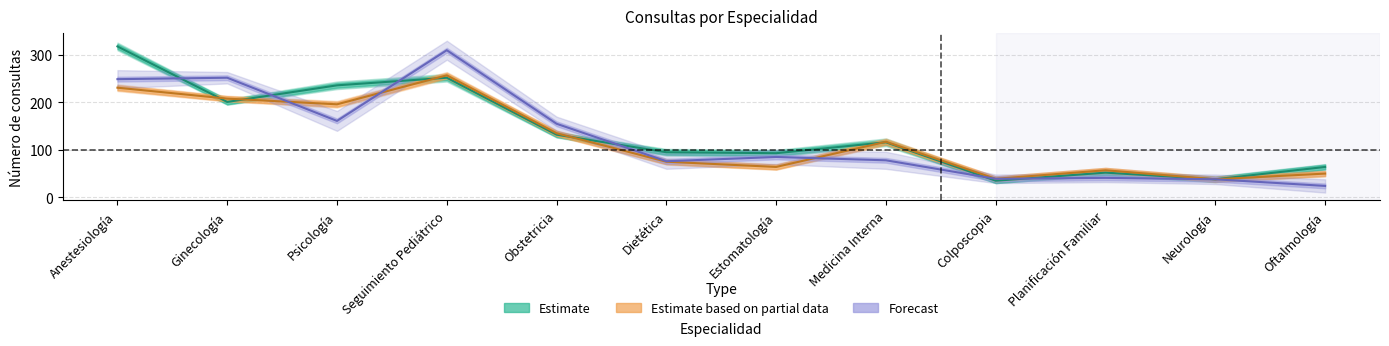

Does the chart have visible grid lines?

Yes